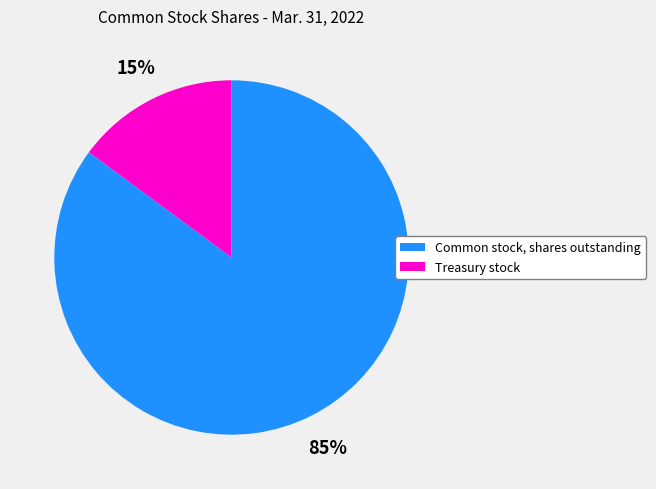

Count the number of slices in the pie.

2